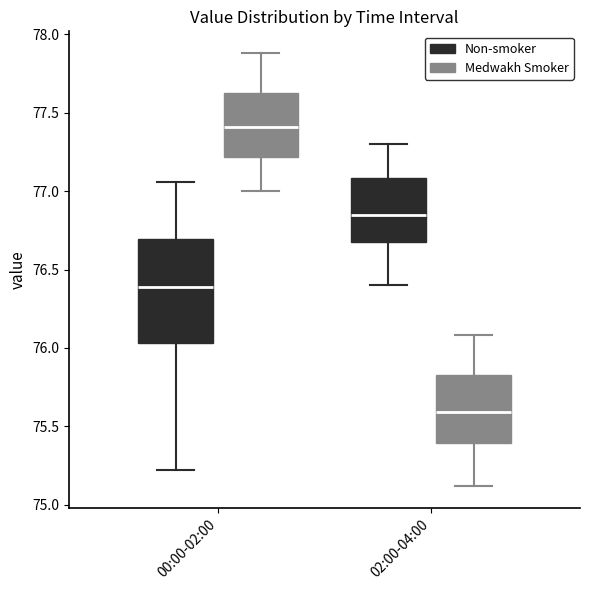

Comparing the boxes themselves (not the whiskers), which one is the tallest?

00:00-02:00 (Non-smoker)